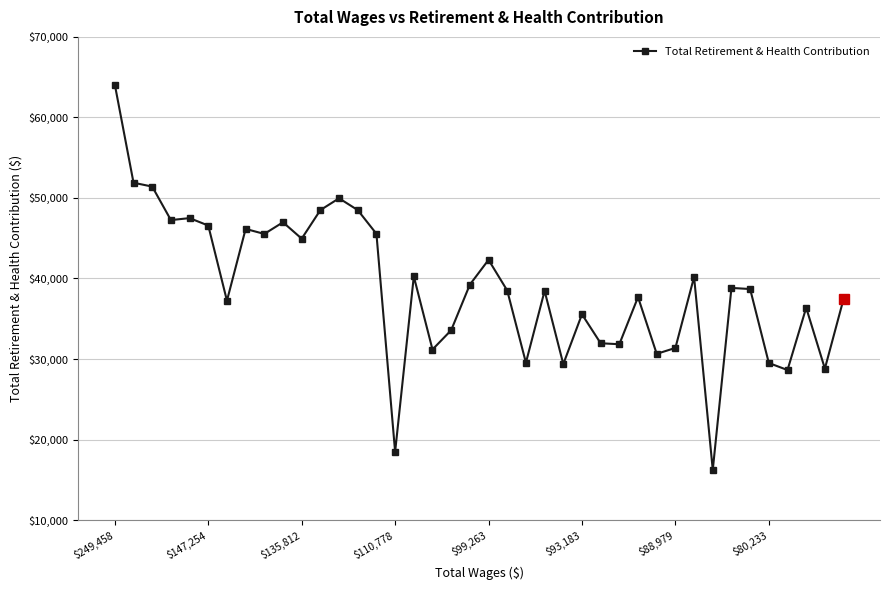

True or false: there are more than 0 points higher than both neighbors.

True